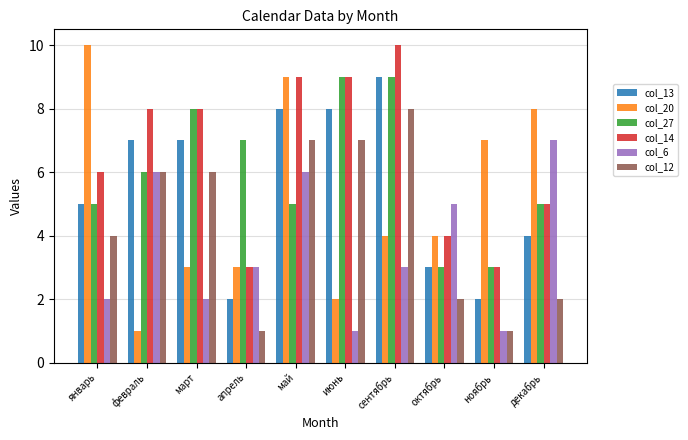

What is the spread (max minus min) of values at март?

6